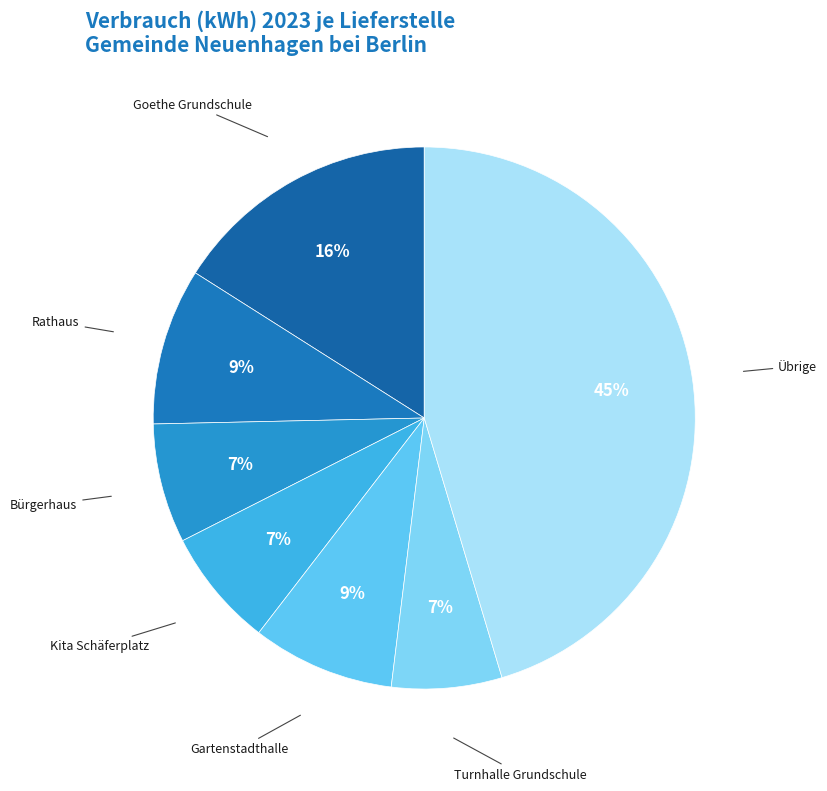

Is the sum of Gartenstadthalle and Turnhalle Grundschule greater than half?

No